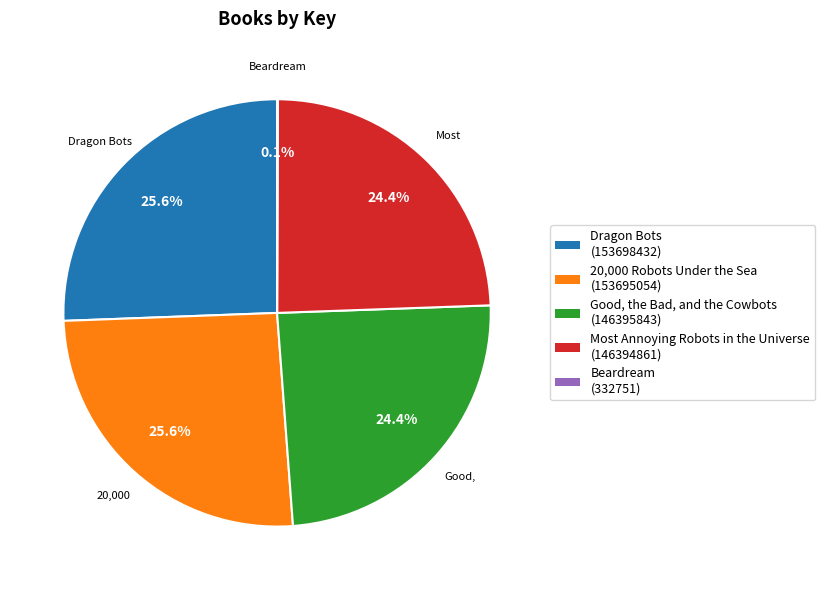

Is there any slice that represents more than half of the pie?

No